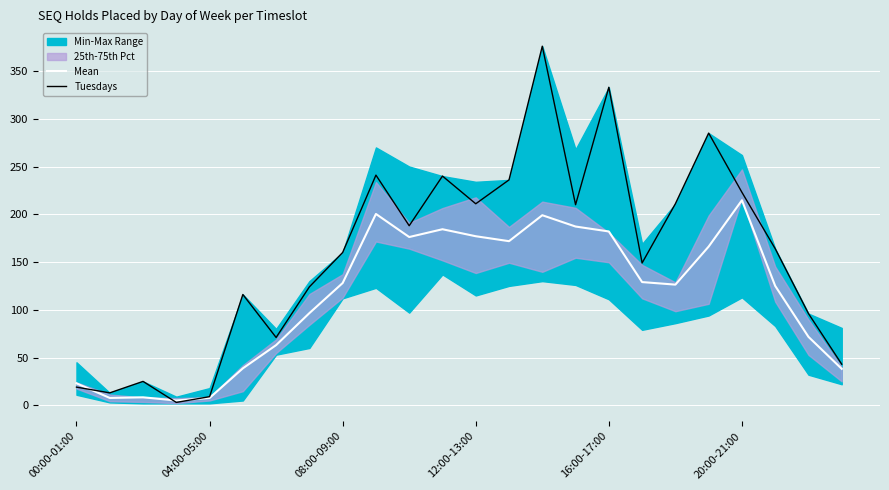

Count the number of categories in the chart.

24